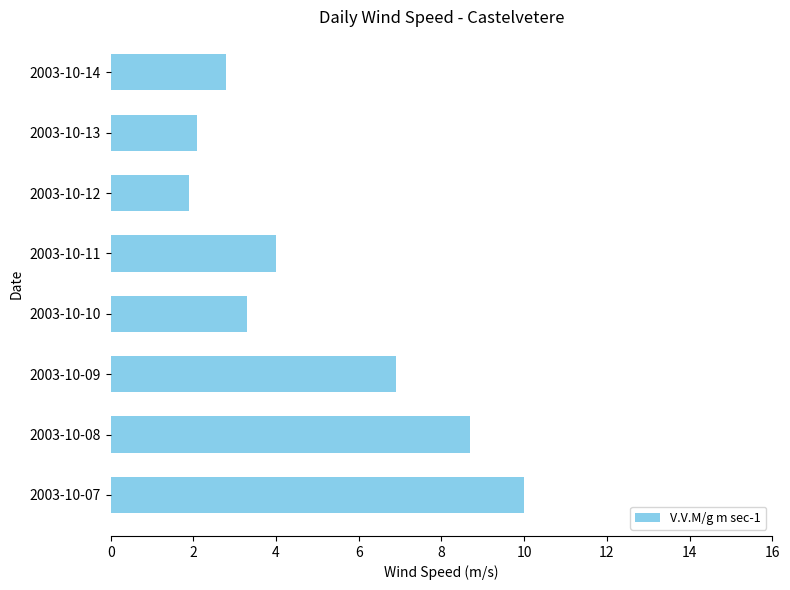

How many bars are there in total?

8